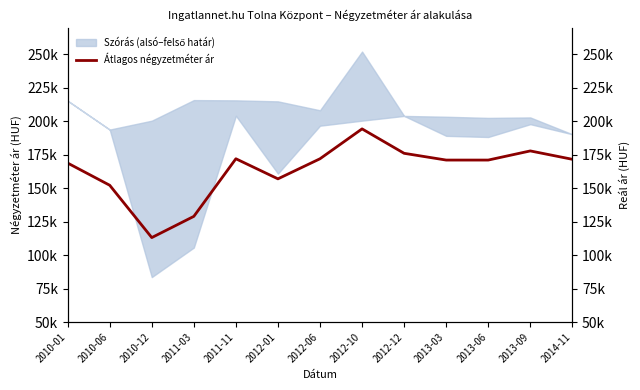

List the labels in order of value, largest first.

2012-10, 2013-09, 2012-12, 2011-11, 2012-06, 2014-11, 2013-03, 2013-06, 2010-01, 2012-01, 2010-06, 2011-03, 2010-12